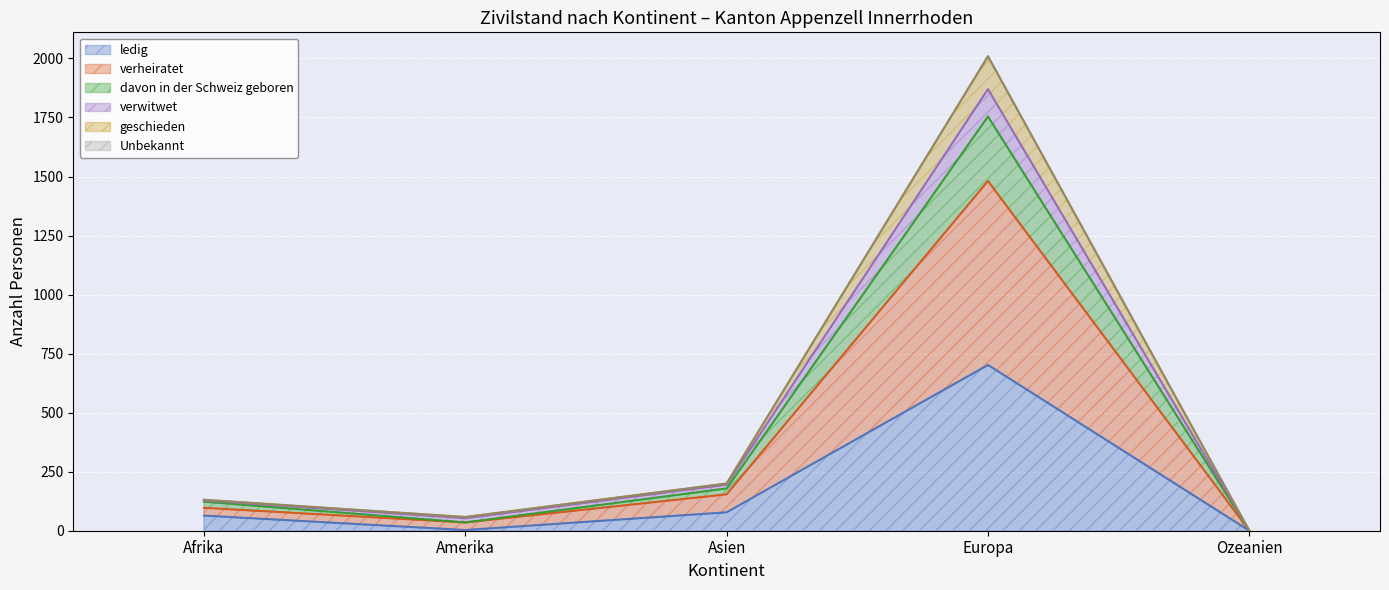

What is the difference between the highest and lowest values at Amerika?

55